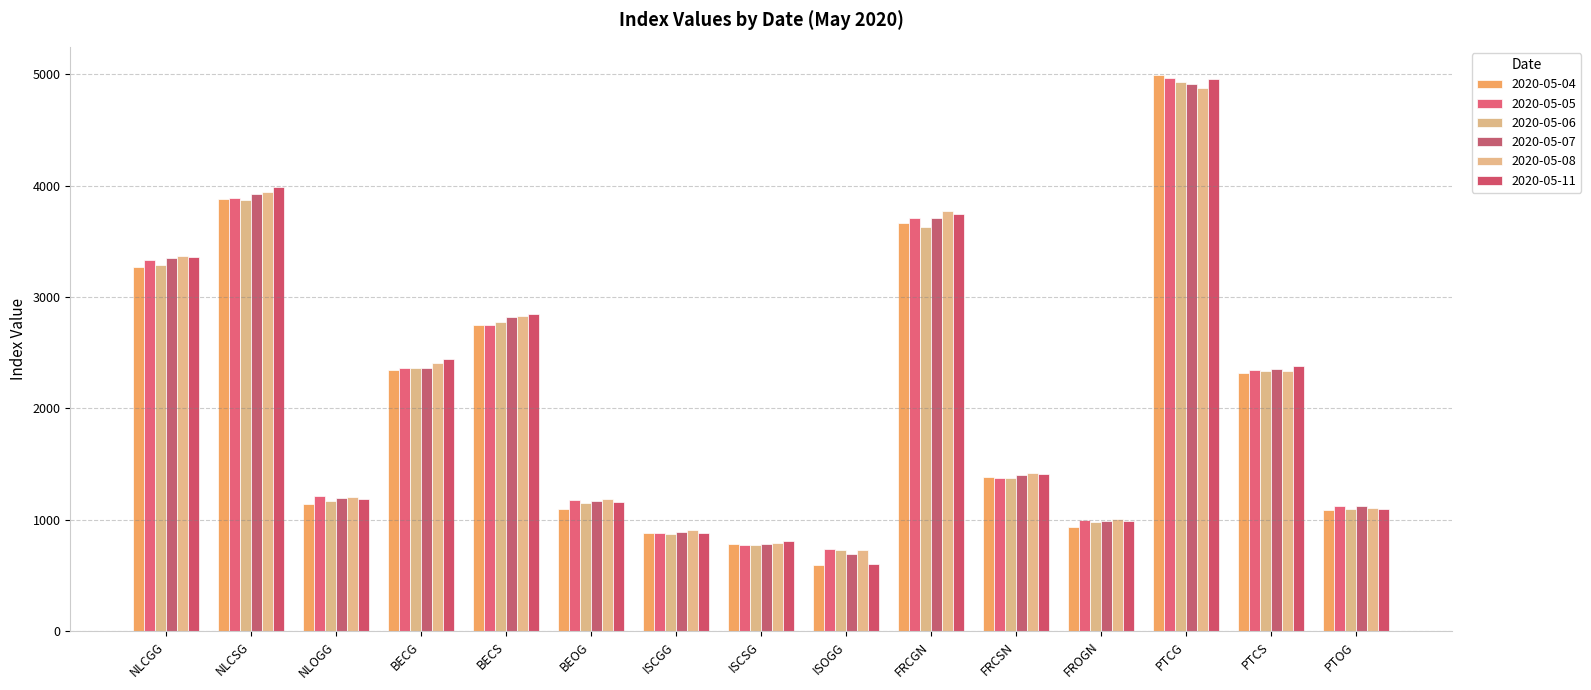

List the series in order of their peak value, lowest first.

2020-05-08, 2020-05-07, 2020-05-06, 2020-05-11, 2020-05-05, 2020-05-04